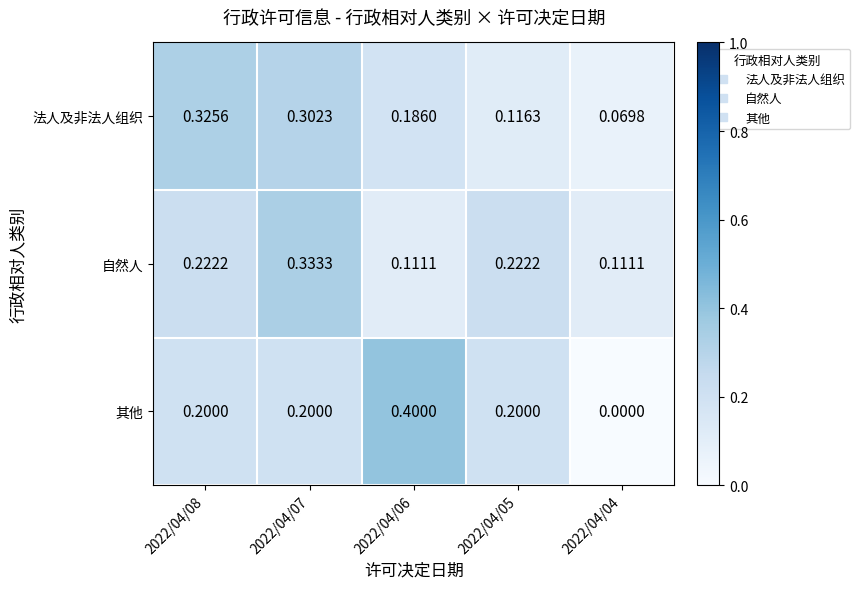

Is the value of 其他 at 2022/04/04 greater than the value of 法人及非法人组织 at 2022/04/07?

No